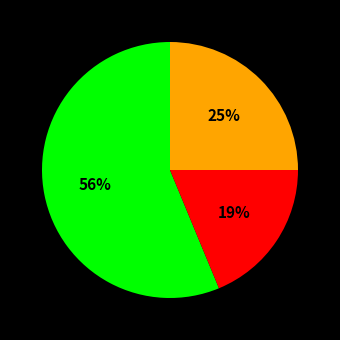

To the nearest percent, what is the average slice percentage?

33%